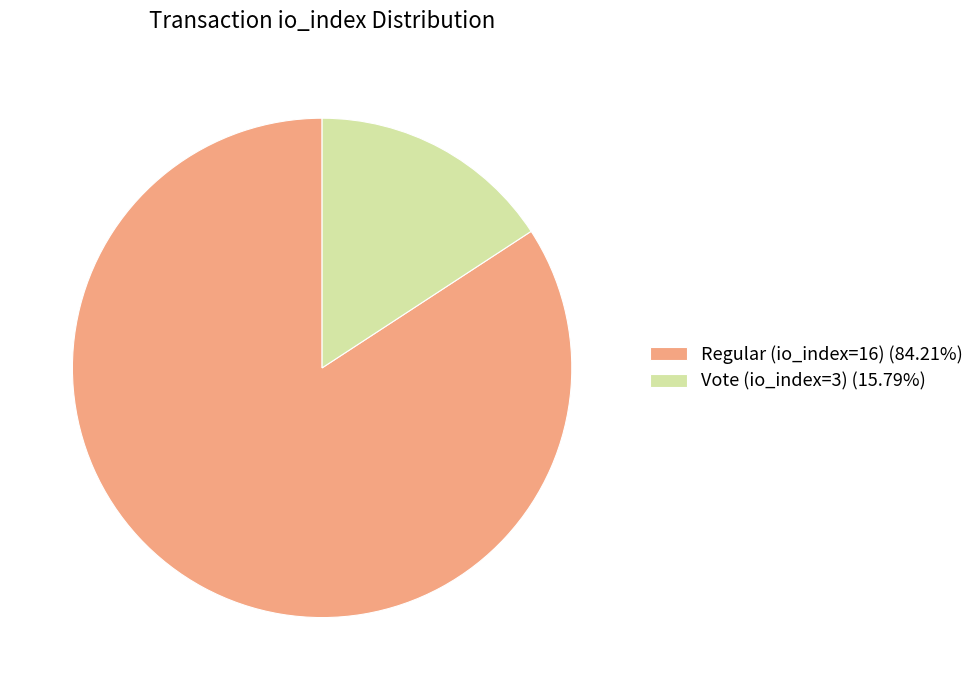

Does Vote (io_index=3) (15.79%) account for over 50% of the chart?

No